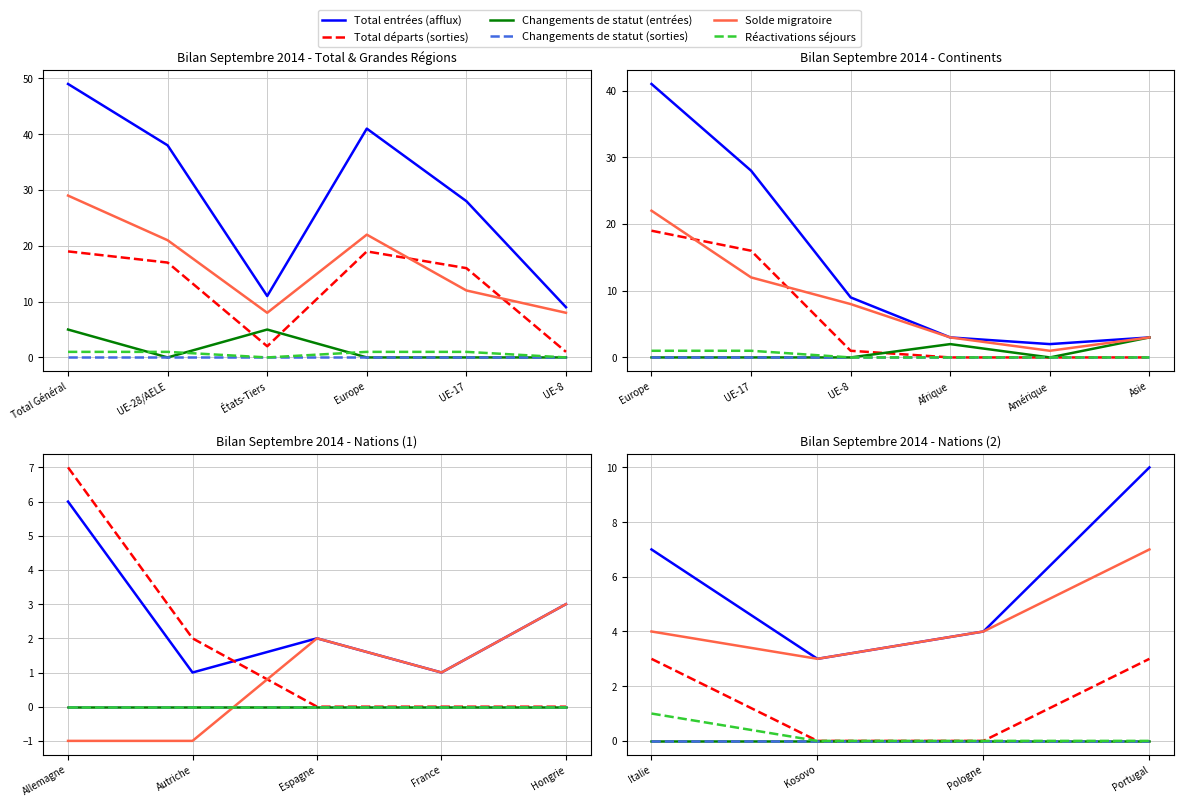

At which category is the sum across all series the highest?

Portugal